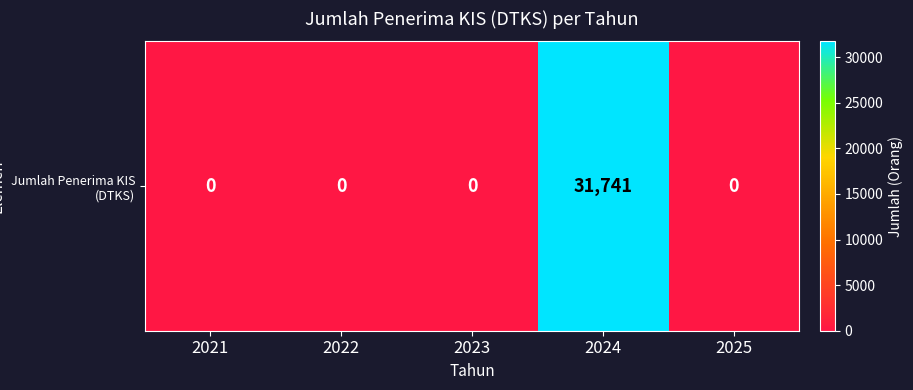

How many distinct data groups are displayed?

1